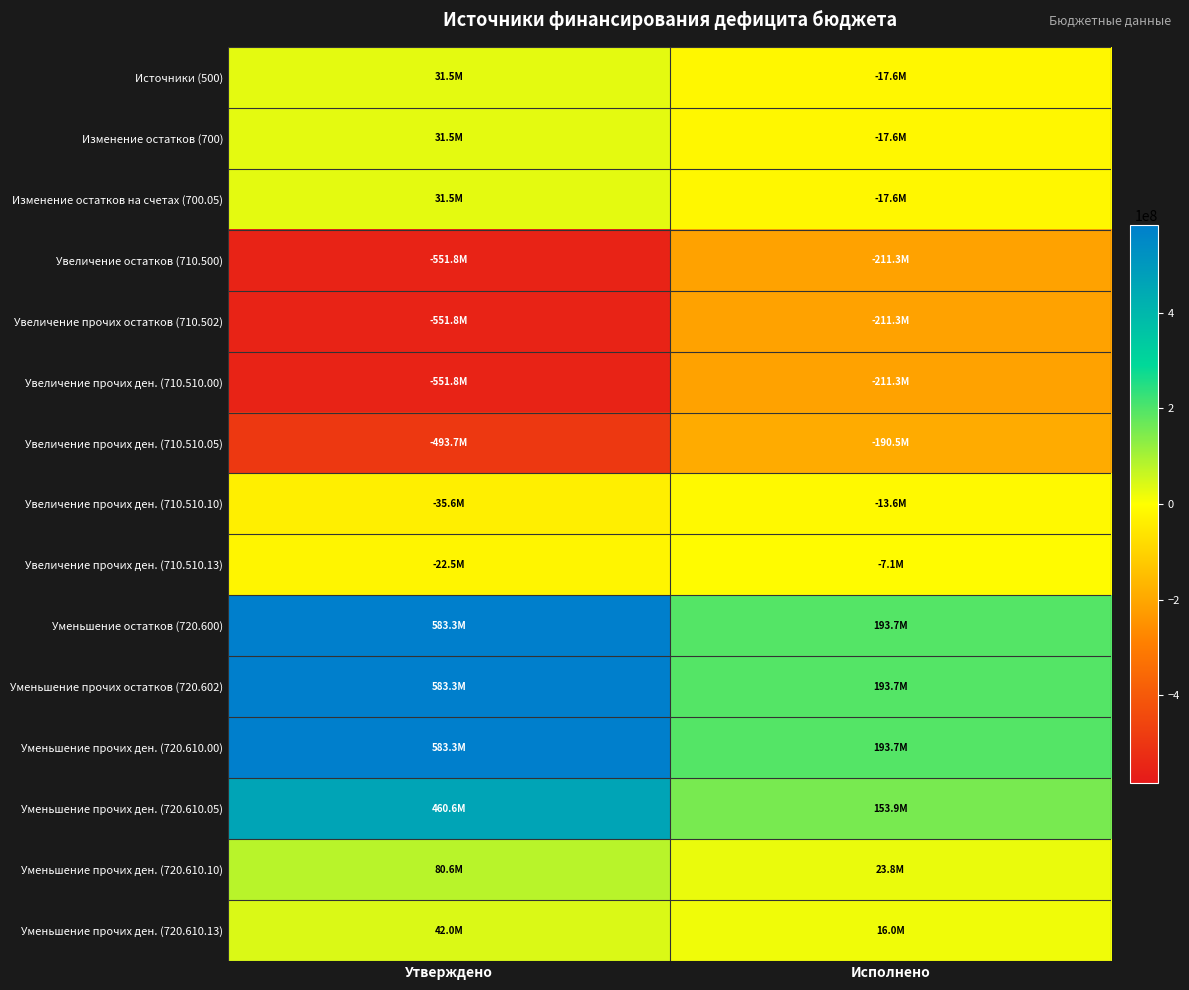

What is the greatest value displayed?

583255876.5